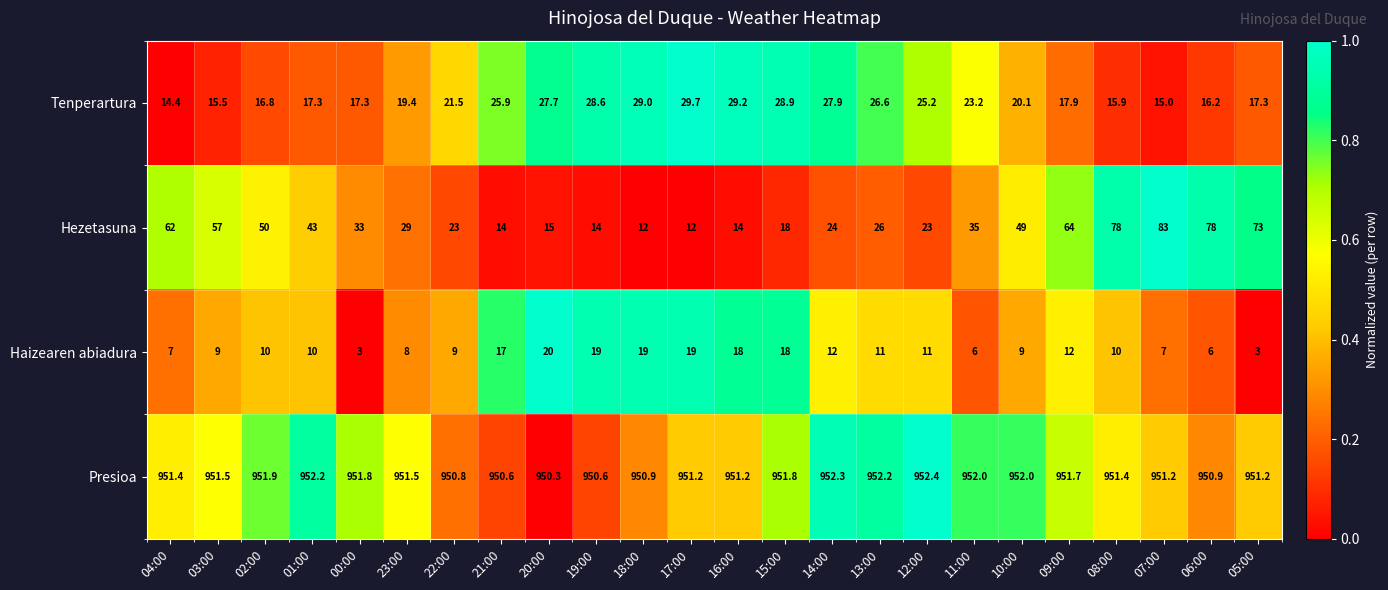

Which series has the widest spread of values?

Hezetasuna